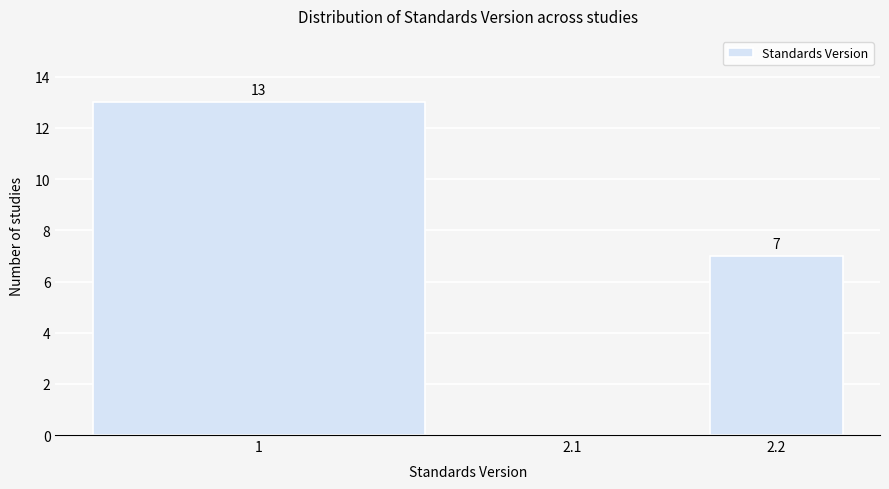

Reading left to right, transcribe all the data shown in this chart.

1=13	2.1=0	2.2=7